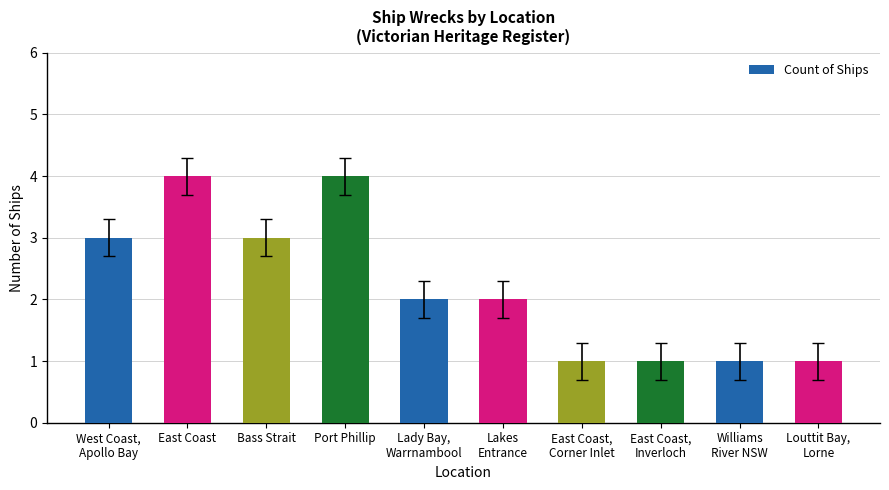

How many series are shown in this chart?

1